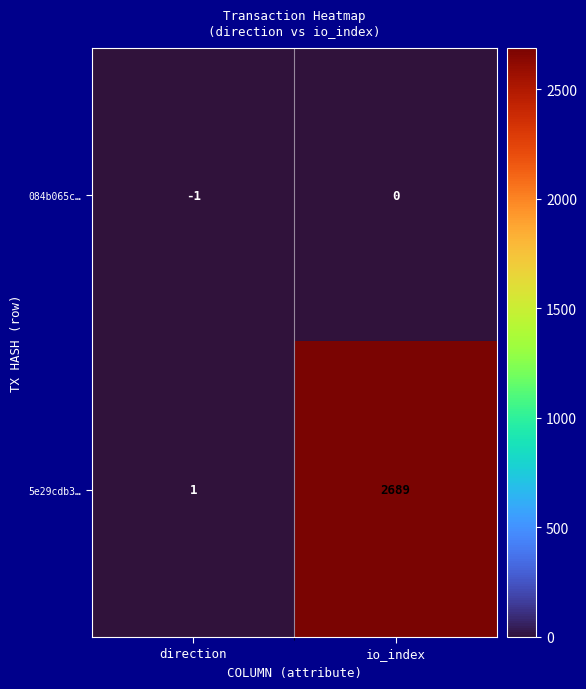

List the series in order of their overall mean, highest first.

5e29cdb3…, 084b065c…